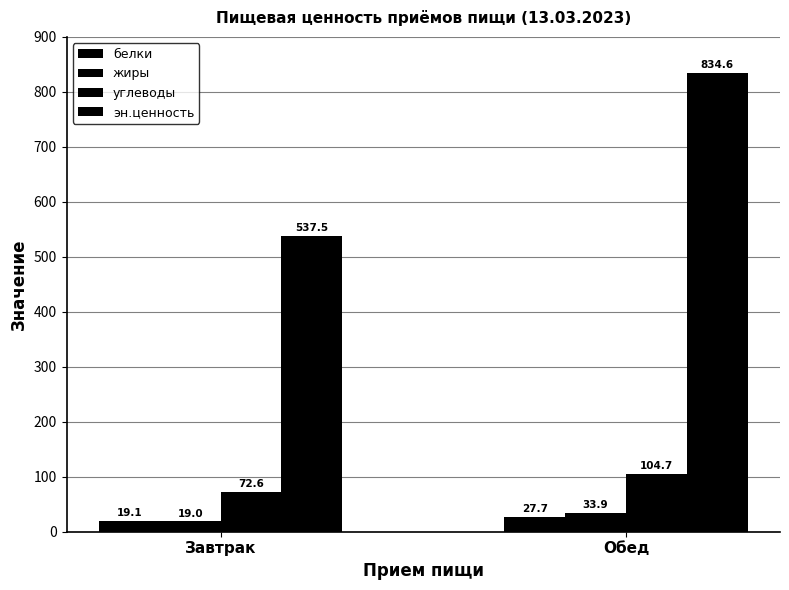

Count the number of data series in this chart.

4